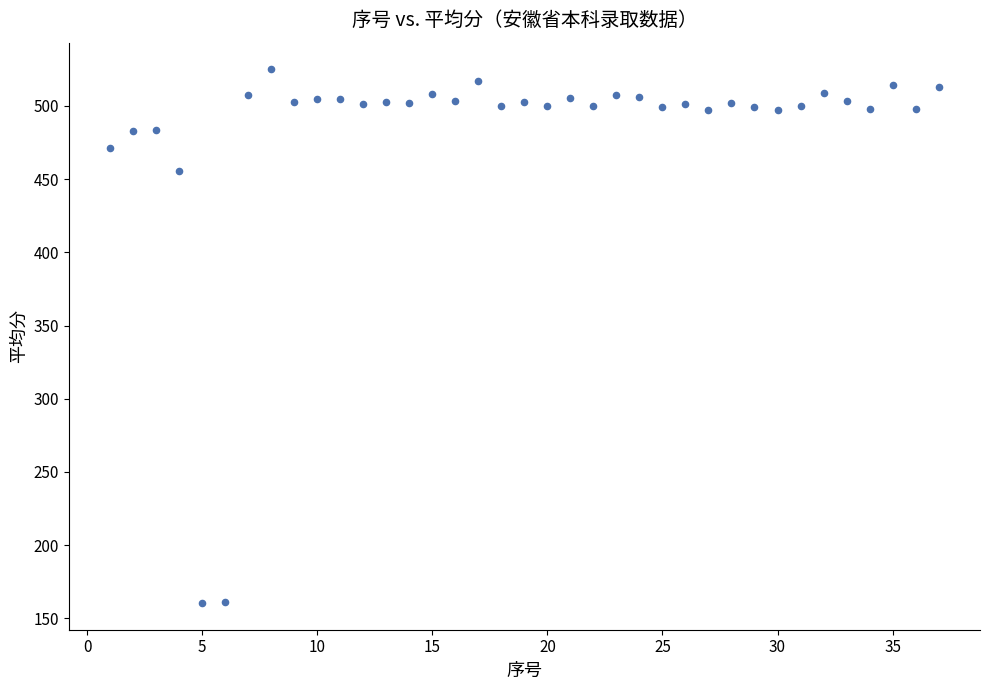

What is the range of Y values (max minus min)?

364.6